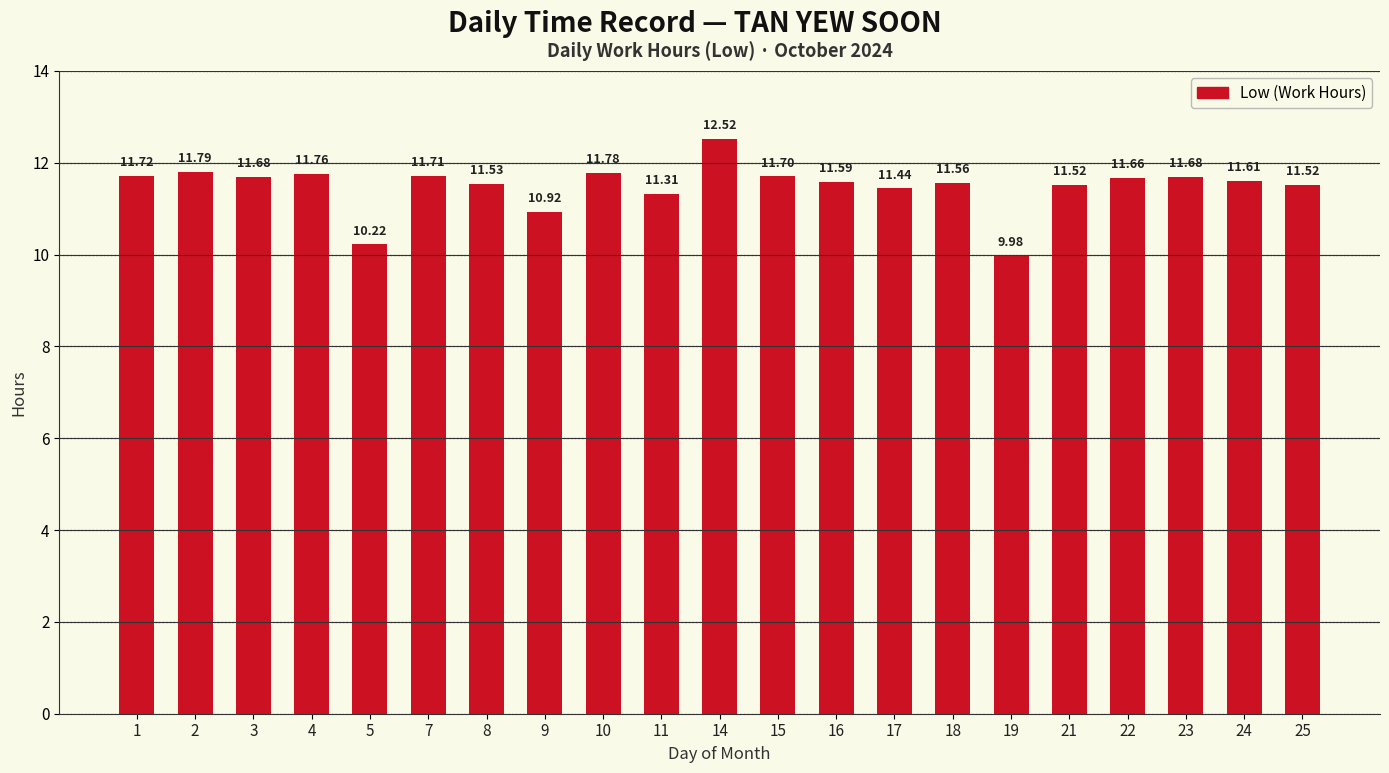

At which category does the chart reach its minimum across all series?

19